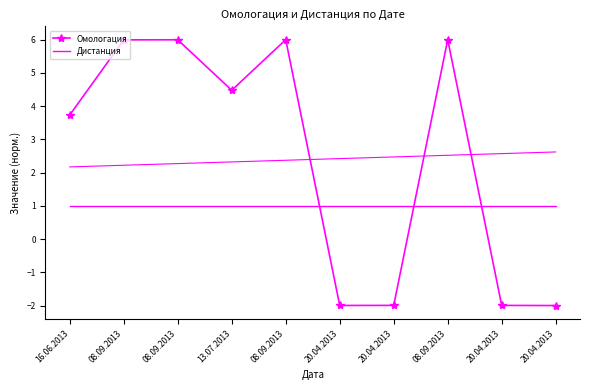

How many intersections are there between Дистанция and Омологация?

3